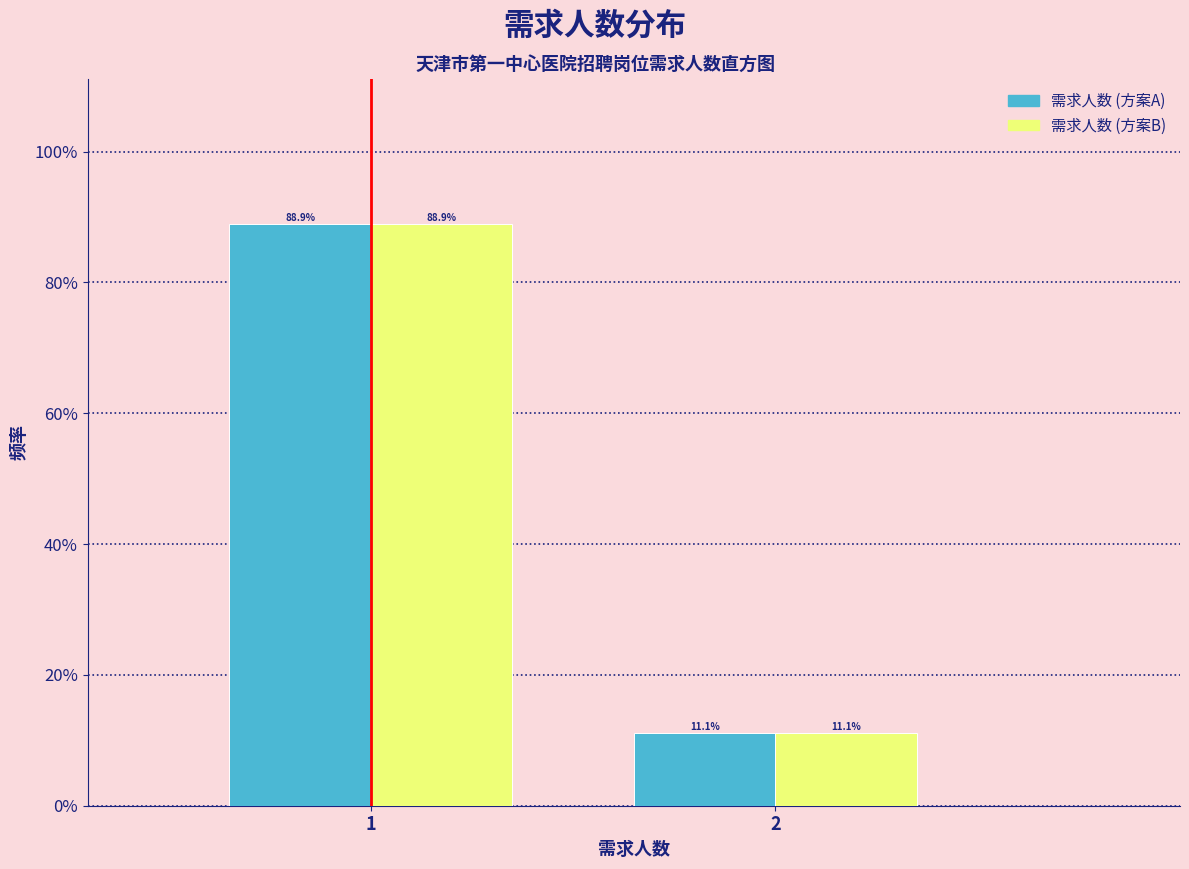

Does the chart contain any negative values?

No